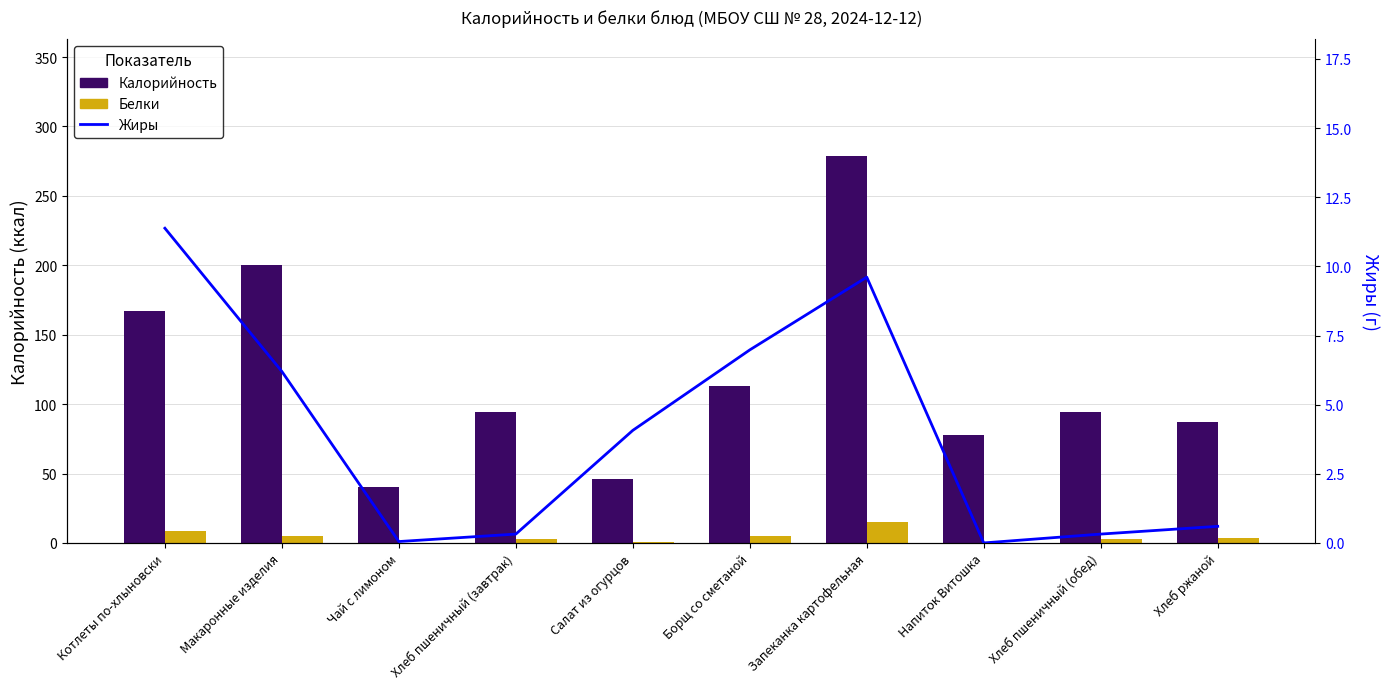

What is the highest value of the Белки series?

15.0